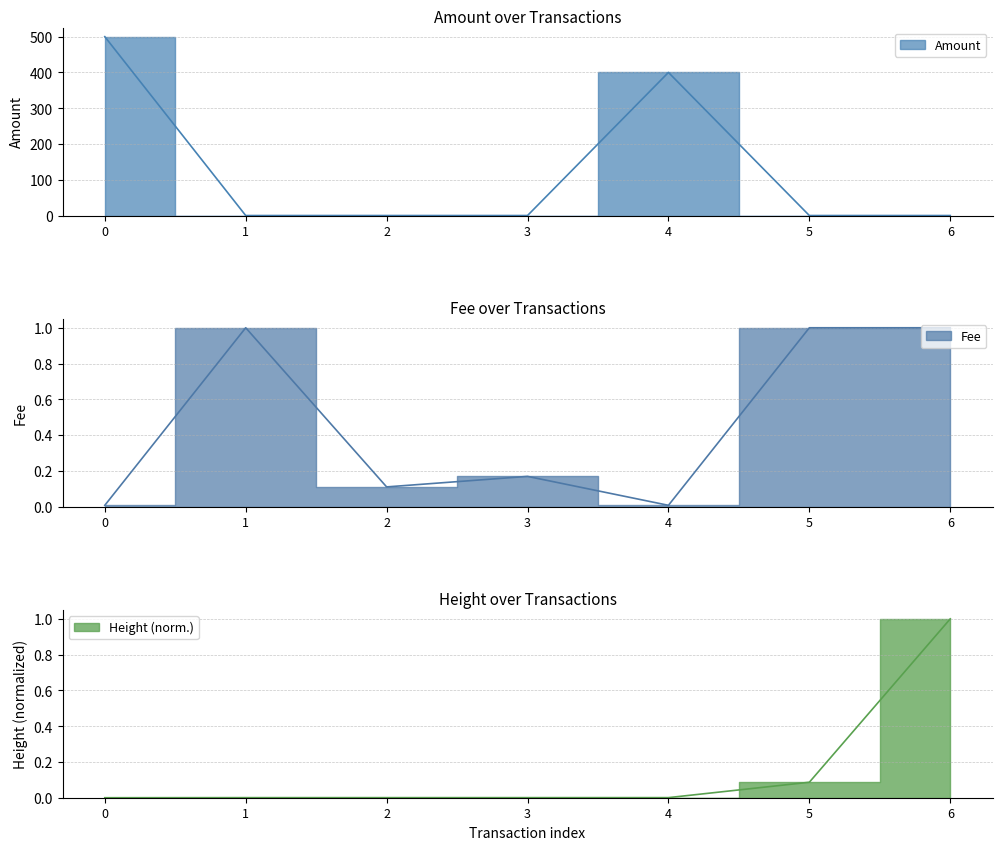

Does the chart have visible grid lines?

Yes